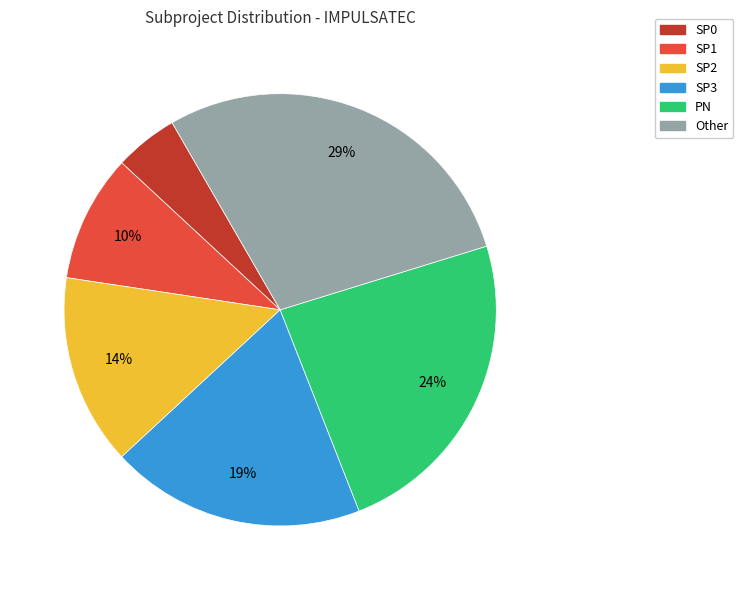

Approximately how many times larger is the value at SP1 compared to PN?

0.4